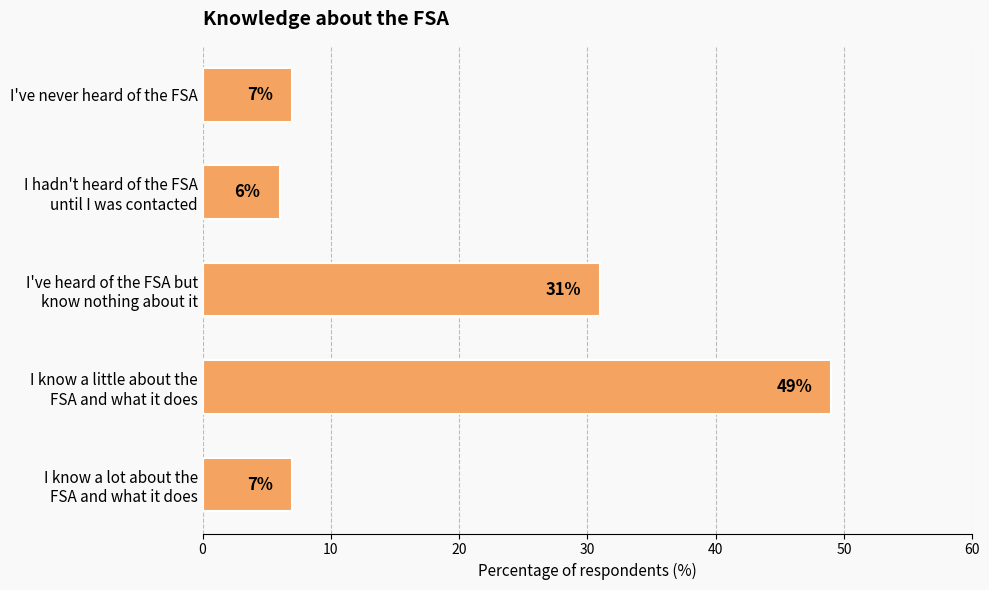

What is the average value?

20